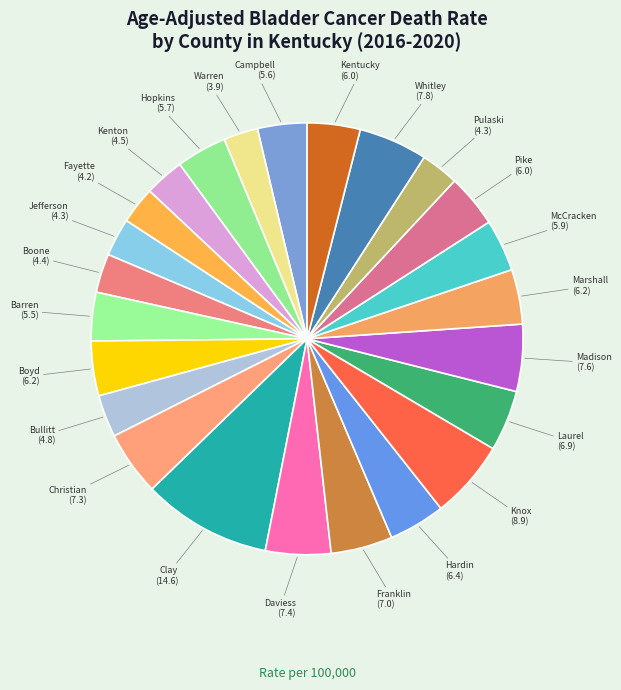

How many slices are in this pie chart?

24